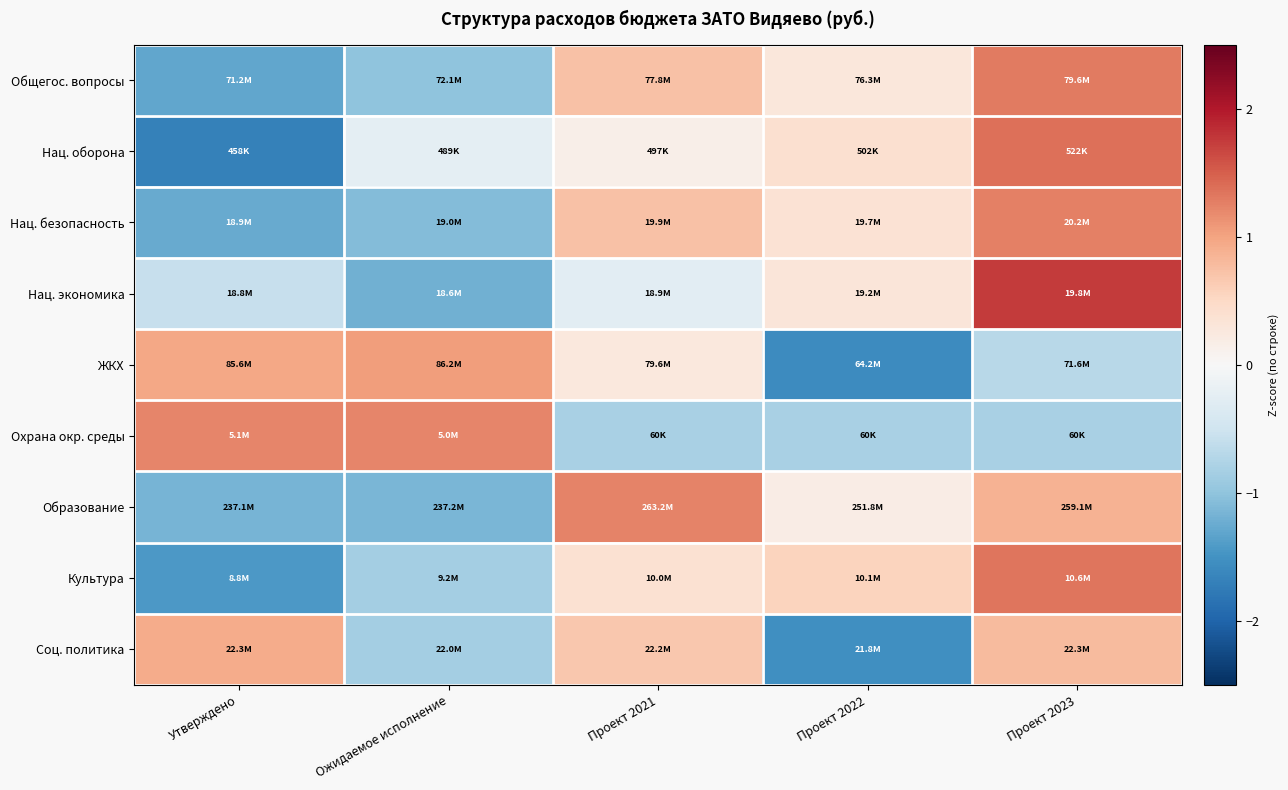

Between Проект 2021 and Проект 2022, which is larger?

Проект 2021